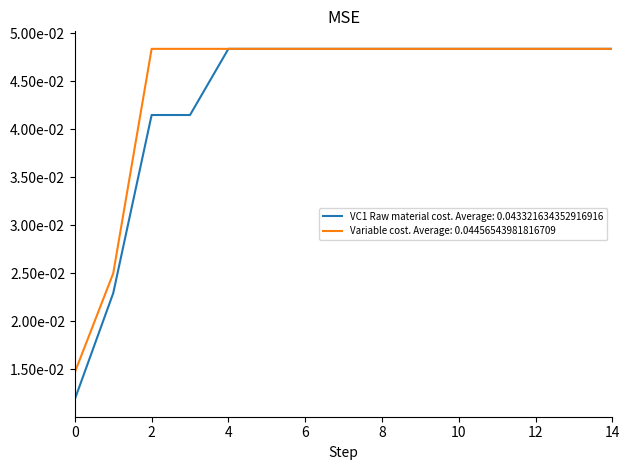

Reading left to right, list all the values displayed in this chart.

VC1 Raw material cost: 0=0.0	1=0.0	2=0.0	3=0.0	4=0.0	5=0.0	6=0.0	7=0.0	8=0.0	9=0.0	10=0.0	11=0.0	12=0.0	13=0.0	14=0.0
Variable cost: 0=0.0	1=0.0	2=0.0	3=0.0	4=0.0	5=0.0	6=0.0	7=0.0	8=0.0	9=0.0	10=0.0	11=0.0	12=0.0	13=0.0	14=0.0